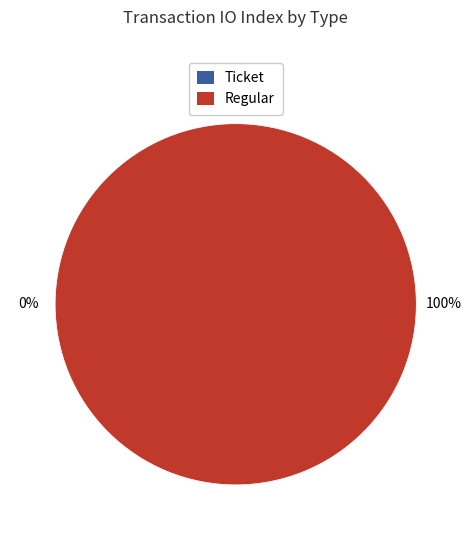

To the nearest percent, what is the difference between the Regular and Ticket slice percentages?

100%